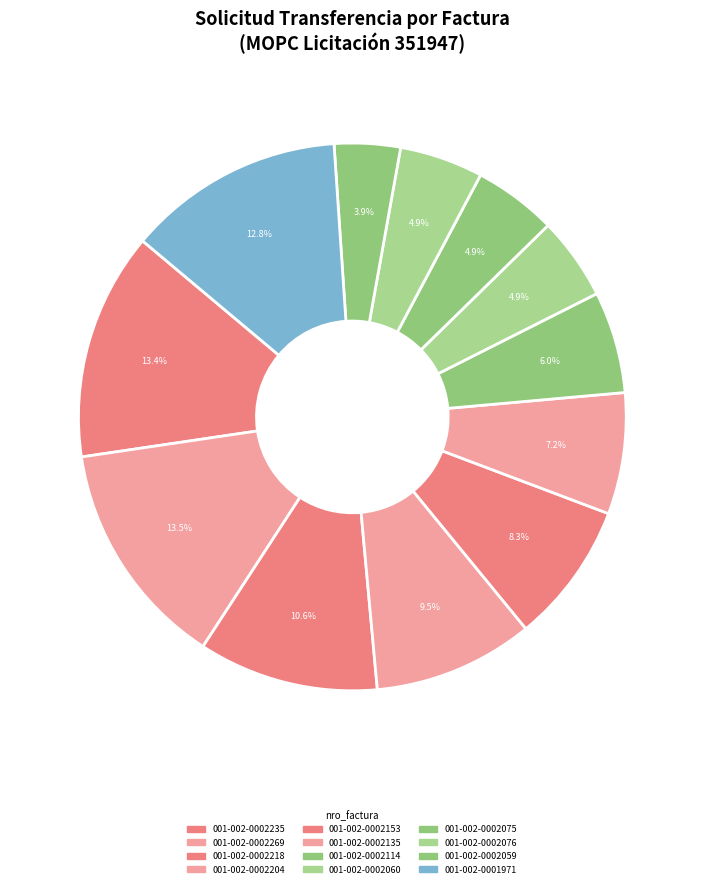

What portion of the pie excludes 001-002-0002153?

91.7%